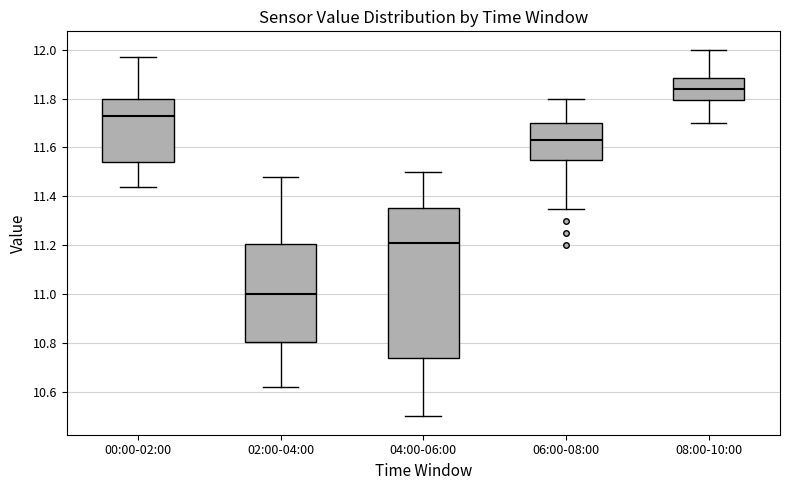

Reading left to right, transcribe this box plot: for each box, give where its median line is, the range the box spans, and where its two whiskers end, as read against the y-axis. The values are not printed on the chart, so give them approximately, as read against the axis.

00:00-02:00: median 11.74, box 11.54 to 11.80, whiskers 11.44 to 11.98
02:00-04:00: median 11.00, box 10.80 to 11.20, whiskers 10.62 to 11.48
04:00-06:00: median 11.22, box 10.74 to 11.36, whiskers 10.50 to 11.50
06:00-08:00: median 11.64, box 11.54 to 11.70, whiskers 11.36 to 11.80
08:00-10:00: median 11.84, box 11.80 to 11.88, whiskers 11.70 to 12.00